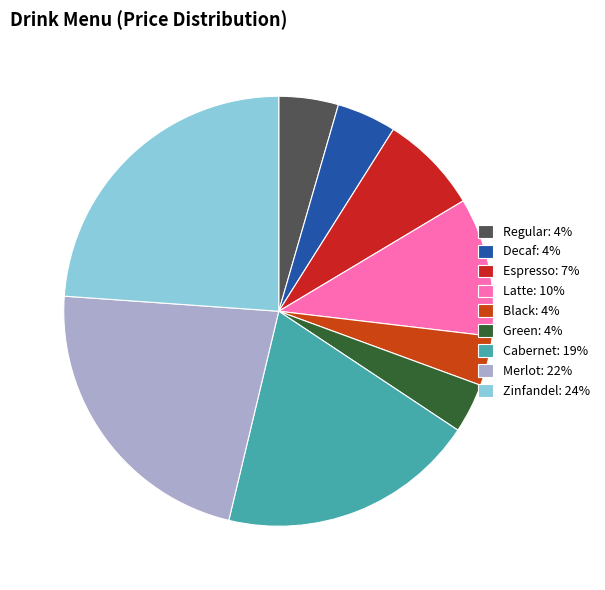

Combined, do Green and Regular account for over 50%?

No